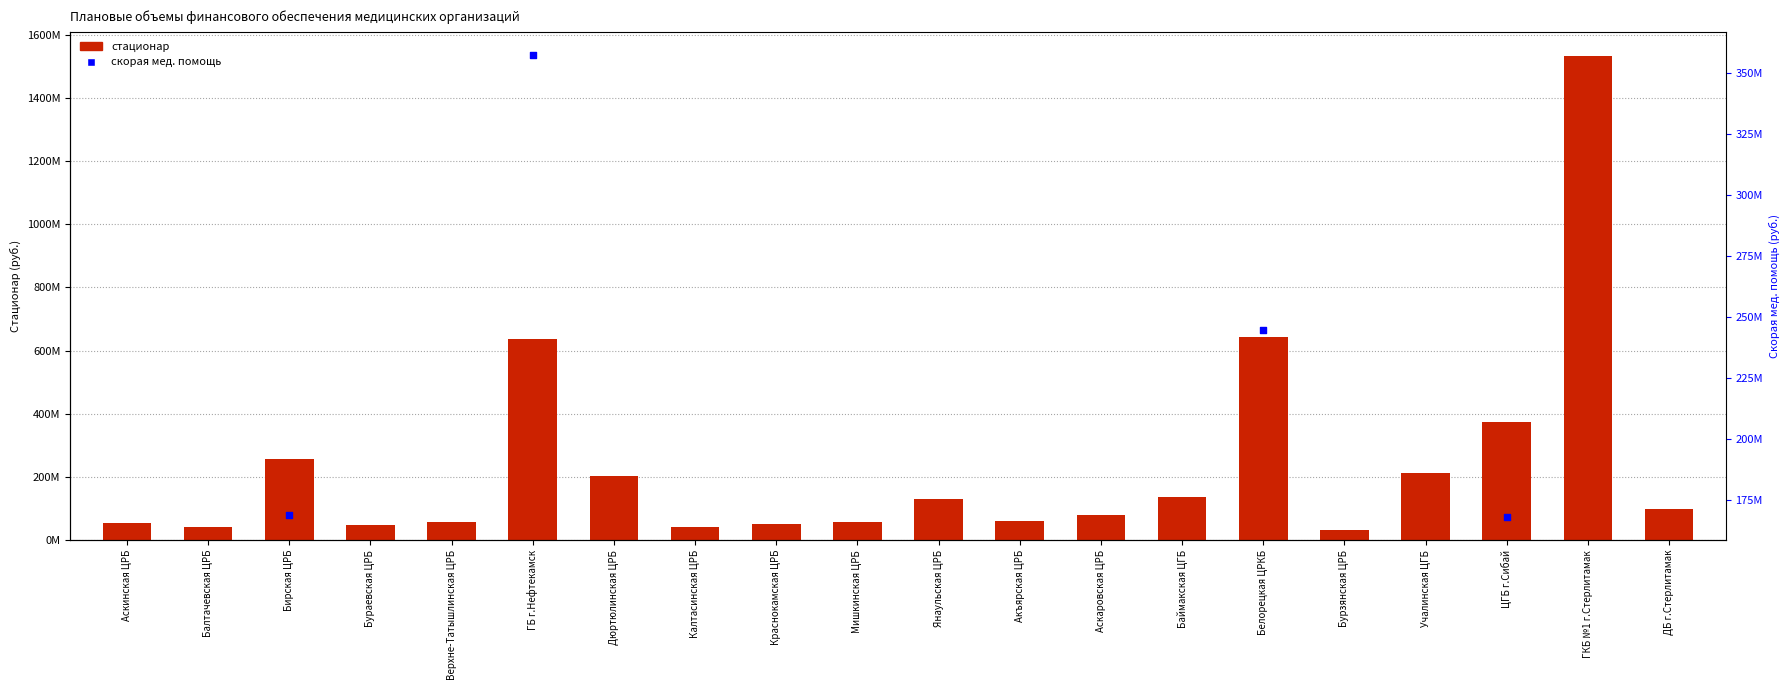

Between Верхне-Татышлинская ЦРБ and Баймакская ЦГБ, which is larger?

Баймакская ЦГБ